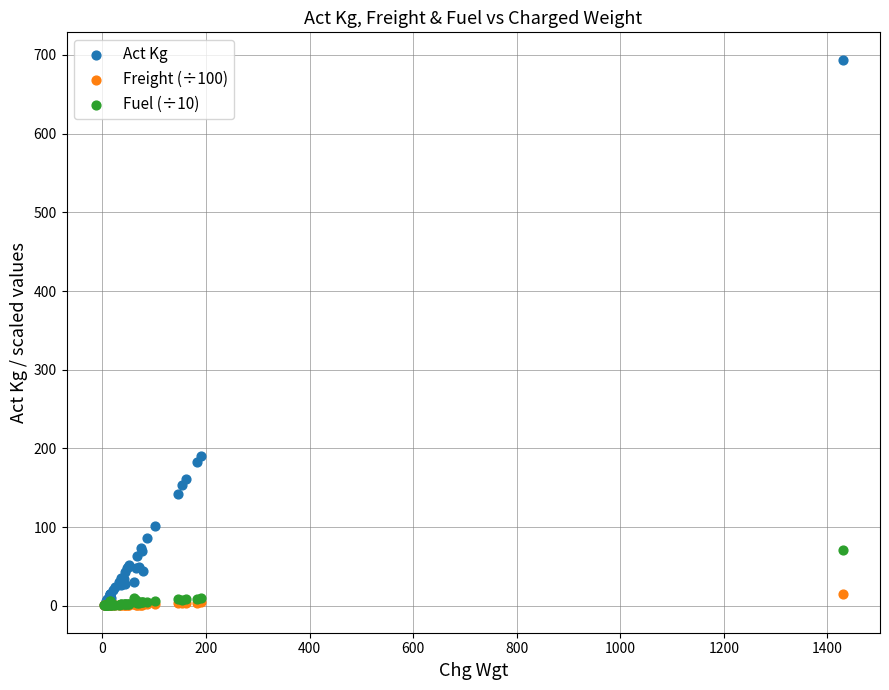

What are all the series names shown in the legend?

Act Kg, Freight (÷100), Fuel (÷10)